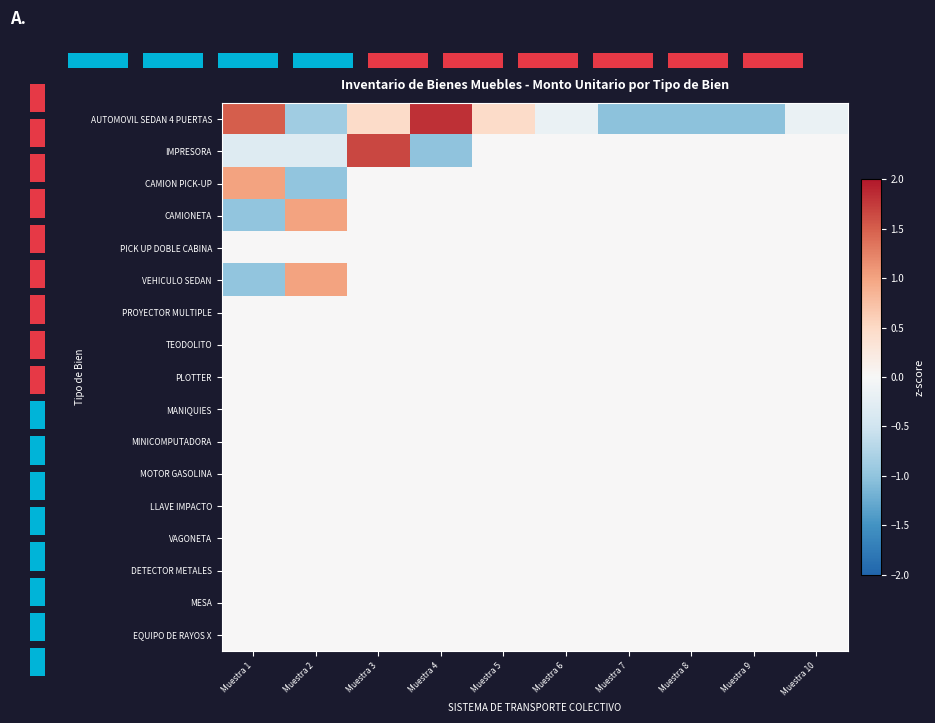

Between Muestra 8 and Muestra 9, which is larger?

Muestra 8